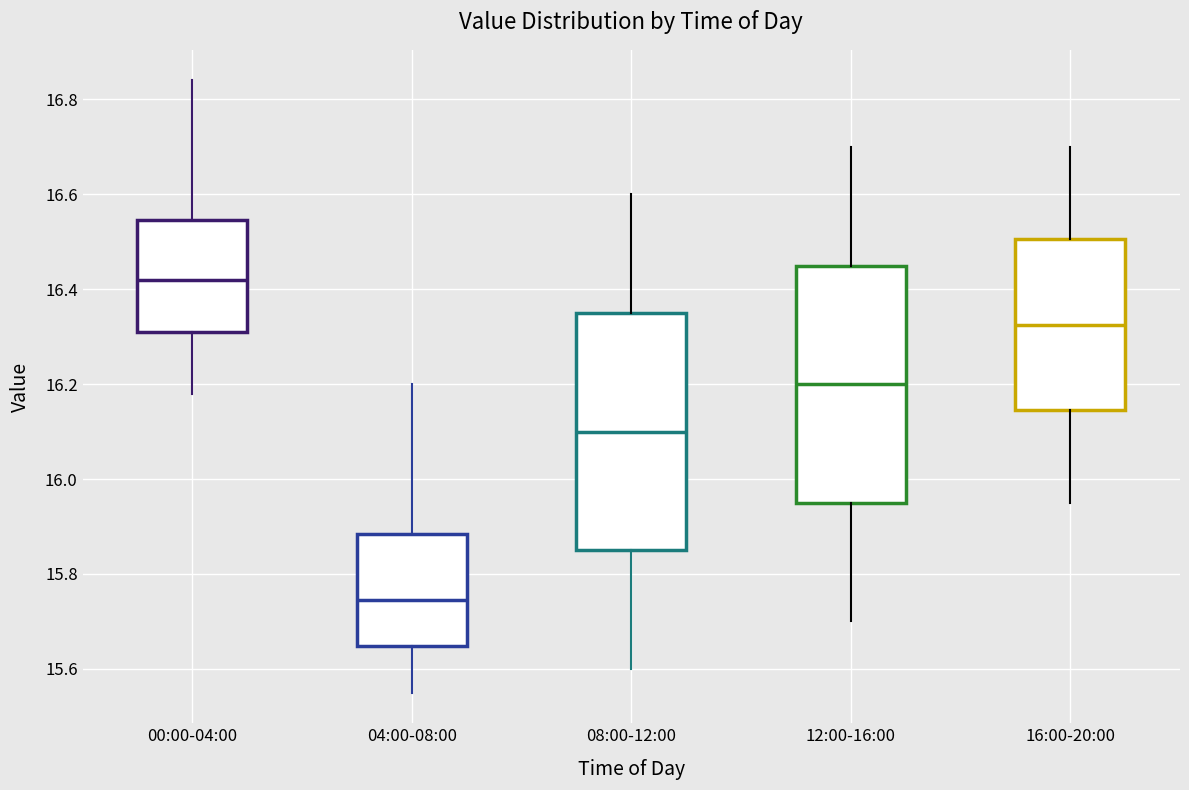

Which box has the lowest median line?

04:00-08:00